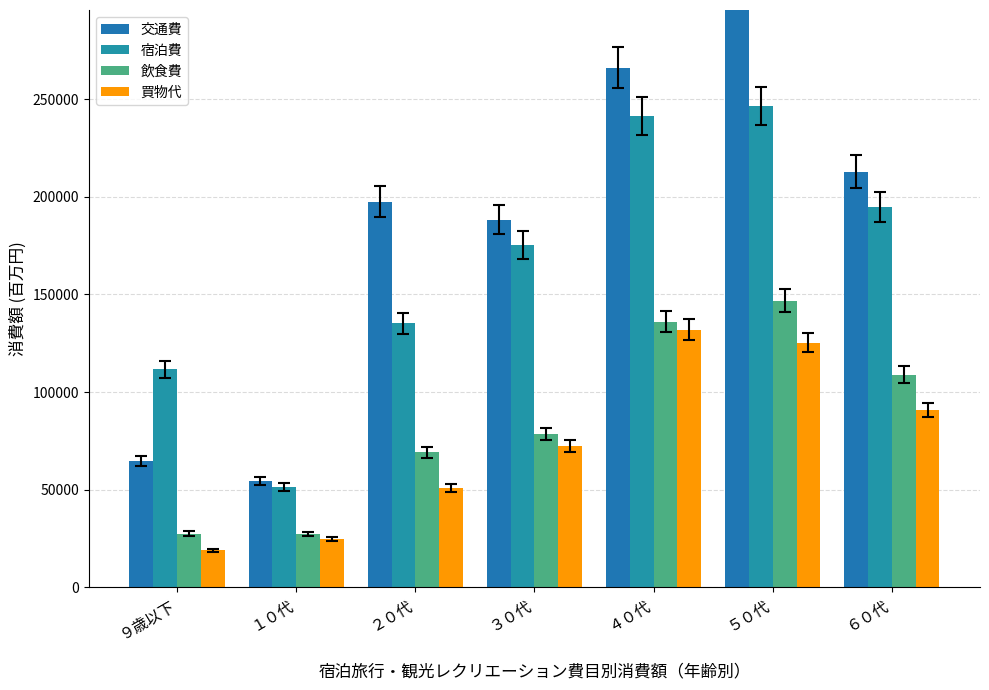

List the series in order of their peak value, lowest first.

買物代, 飲食費, 宿泊費, 交通費